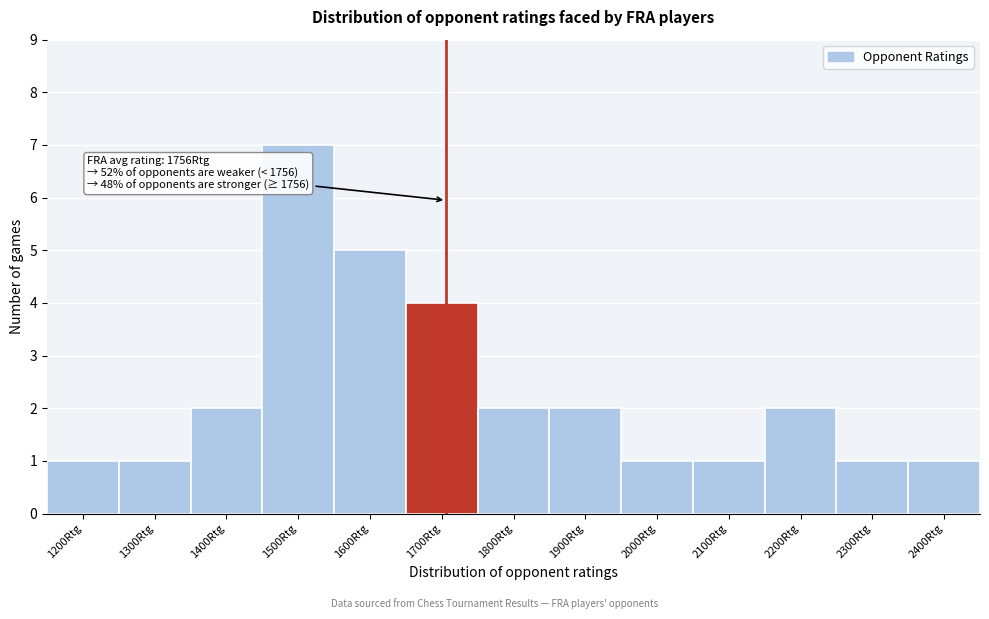

Reading right to left, what are all the values shown in this chart?

2400Rtg=1	2300Rtg=1	2200Rtg=2	2100Rtg=1	2000Rtg=1	1900Rtg=2	1800Rtg=2	1700Rtg=4	1600Rtg=5	1500Rtg=7	1400Rtg=2	1300Rtg=1	1200Rtg=1